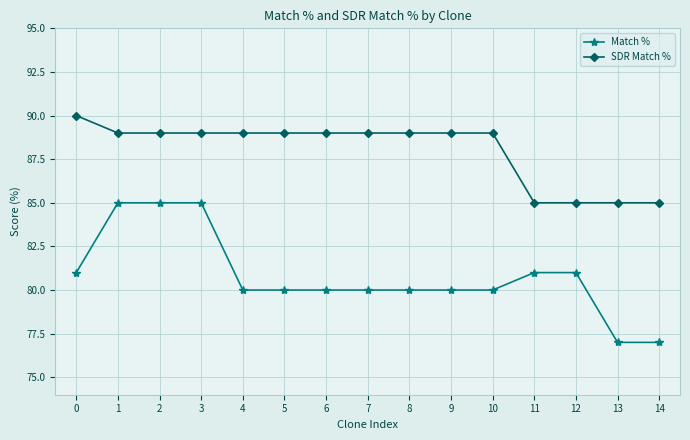

Which series has the largest range (max minus min)?

Match %